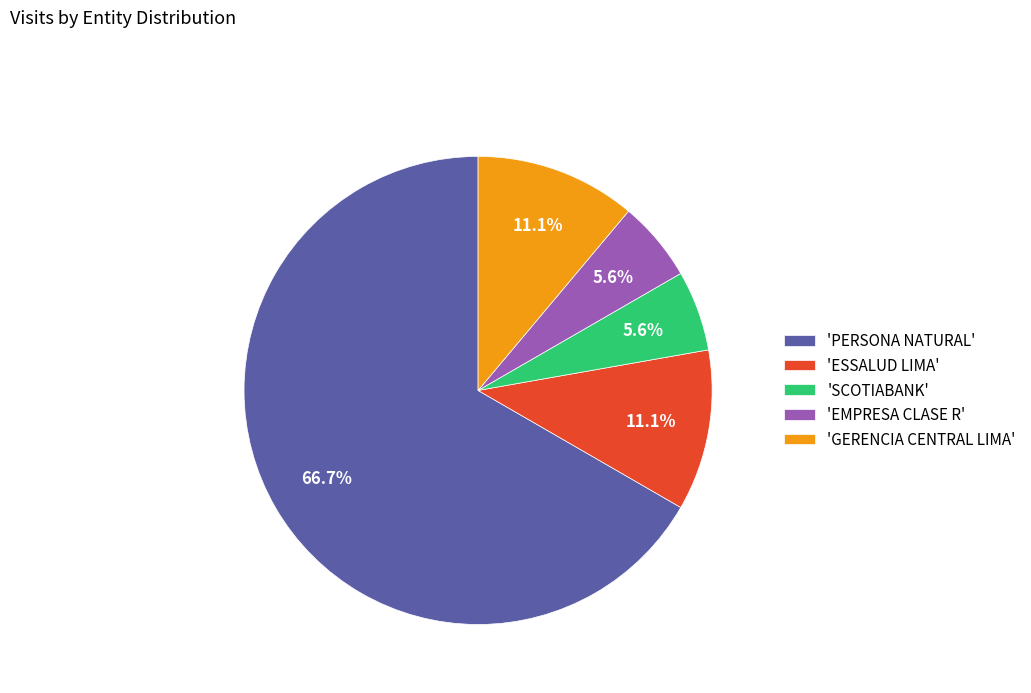

How many slices are in this pie chart?

5